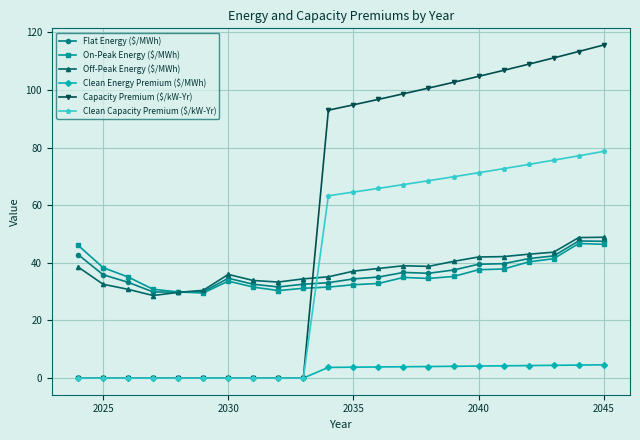

What is the sum of all Flat Energy ($/MWh) values?

804.3